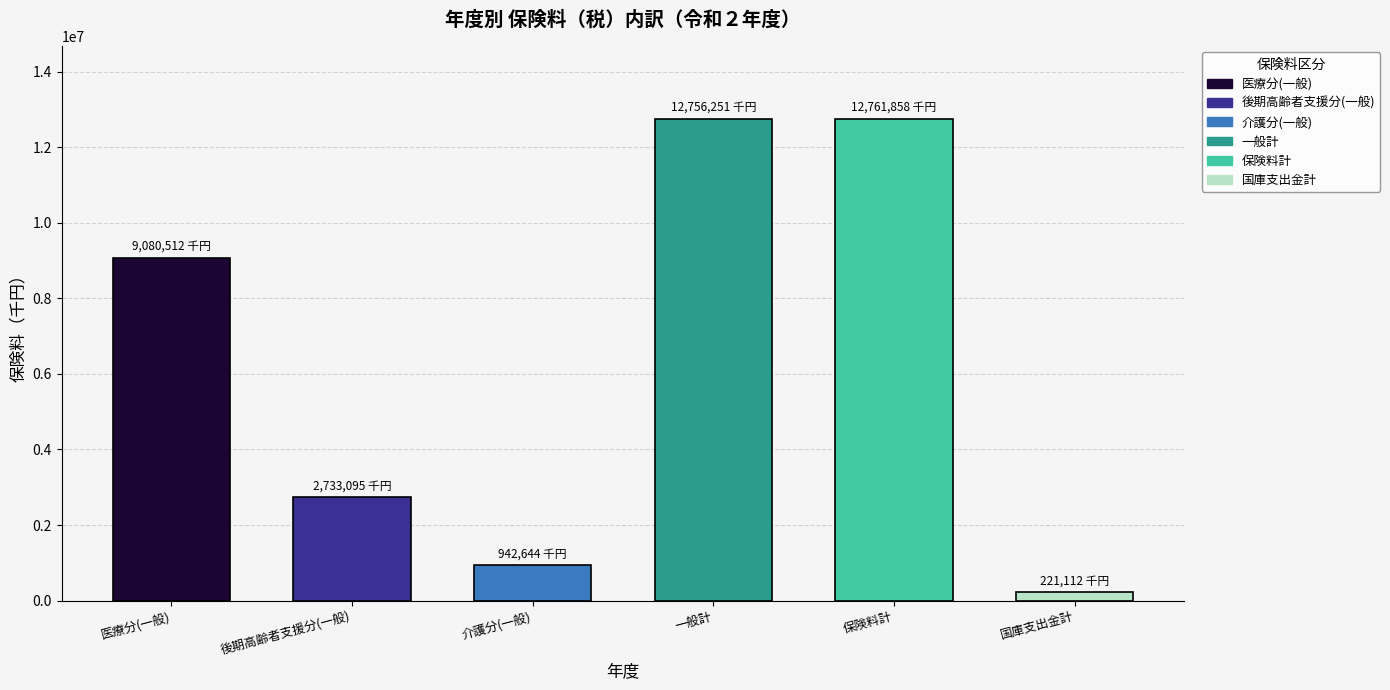

What is the approximate value at 介護分(一般)?

942644